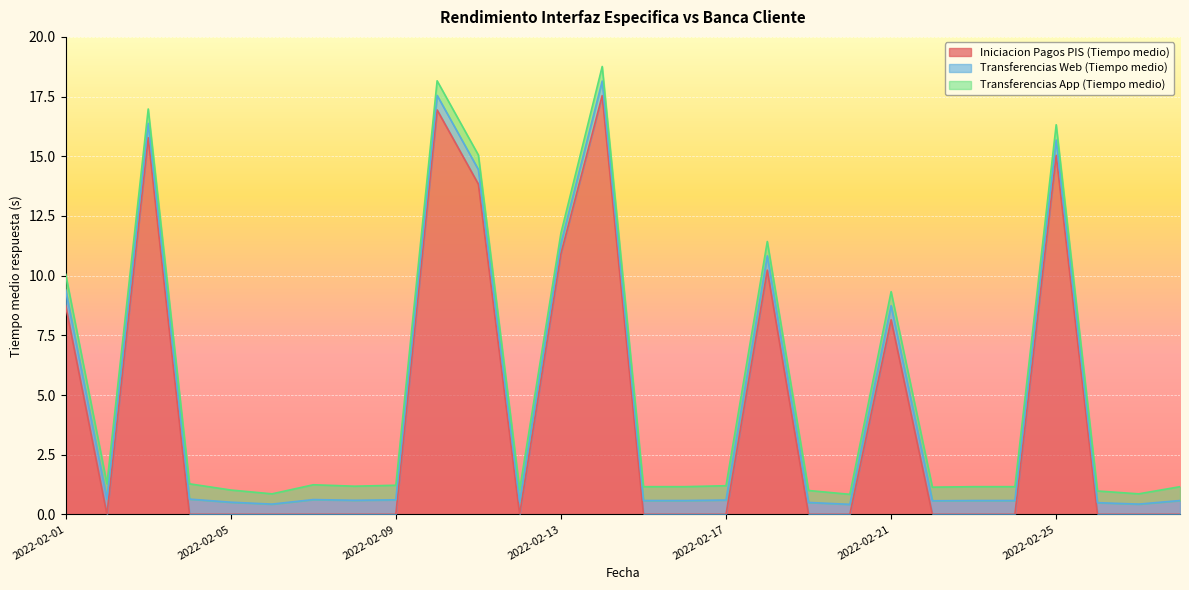

What is the total value across all series at 2022-02-22?

1.1